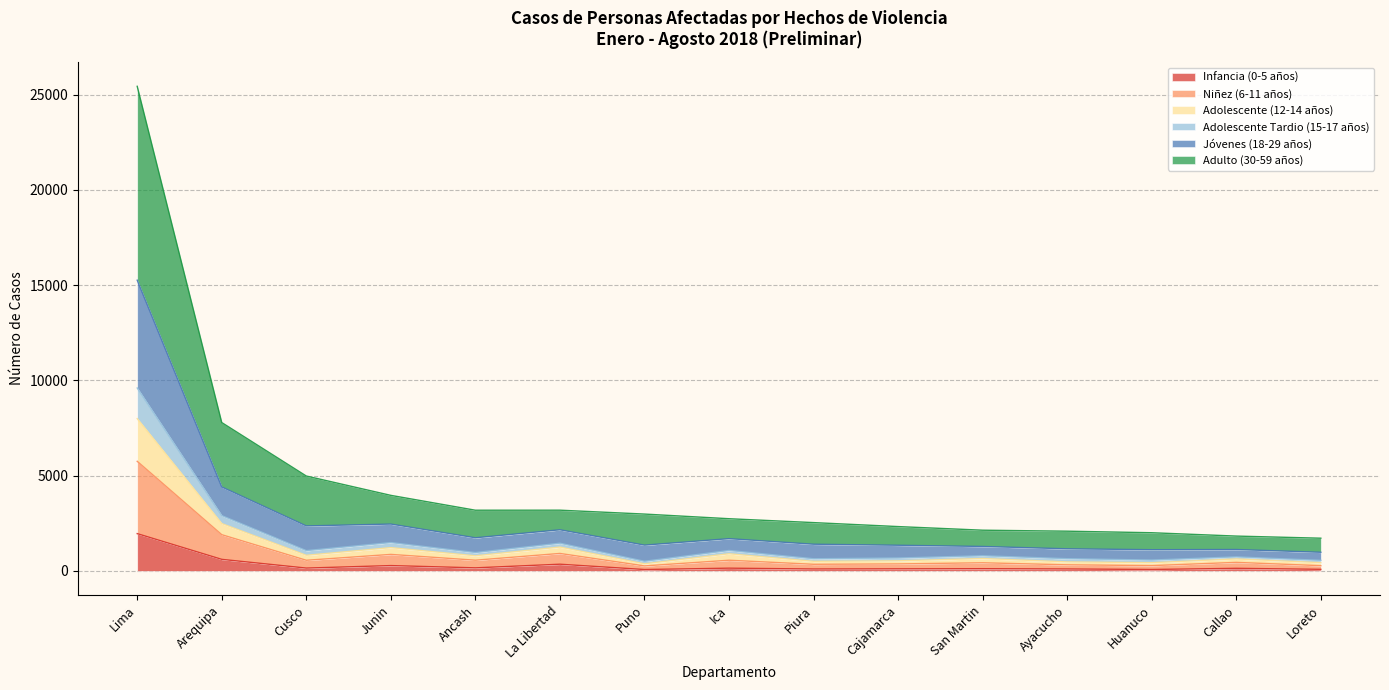

What is the minimum value shown in the chart?

72